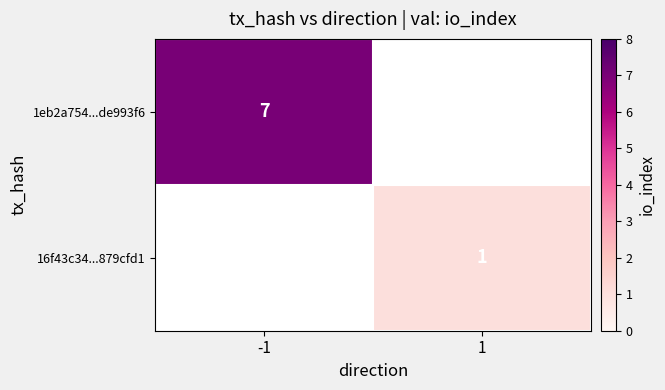

Is it true that 1eb2a754...de993f6 equals 7 at -1?

True